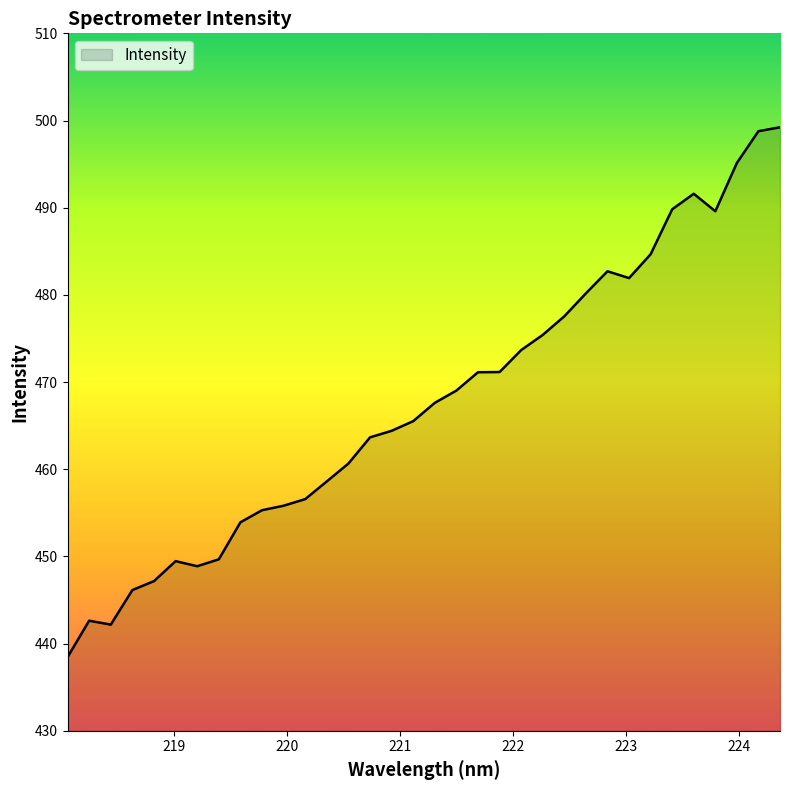

What is the greatest value displayed?

499.2